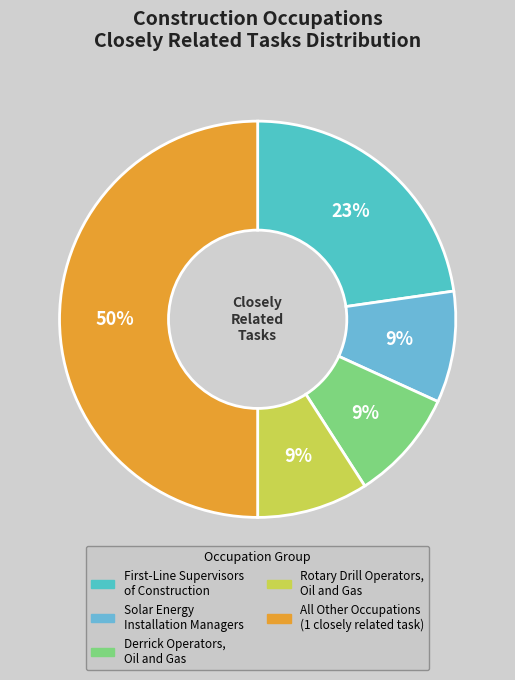

How many slices are in this pie chart?

5